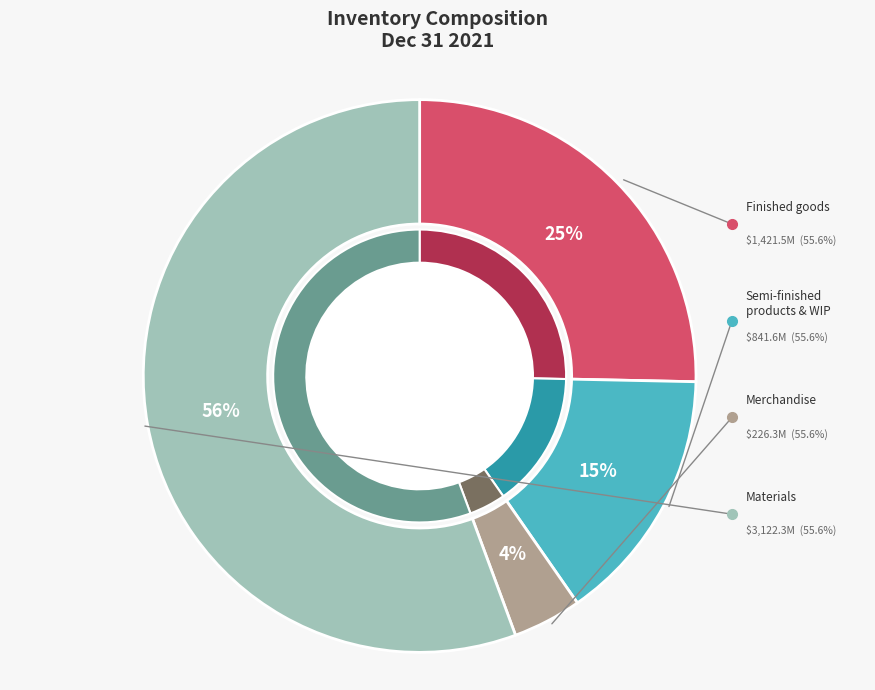

What percentage is the Materials slice, to the nearest percent?

56%